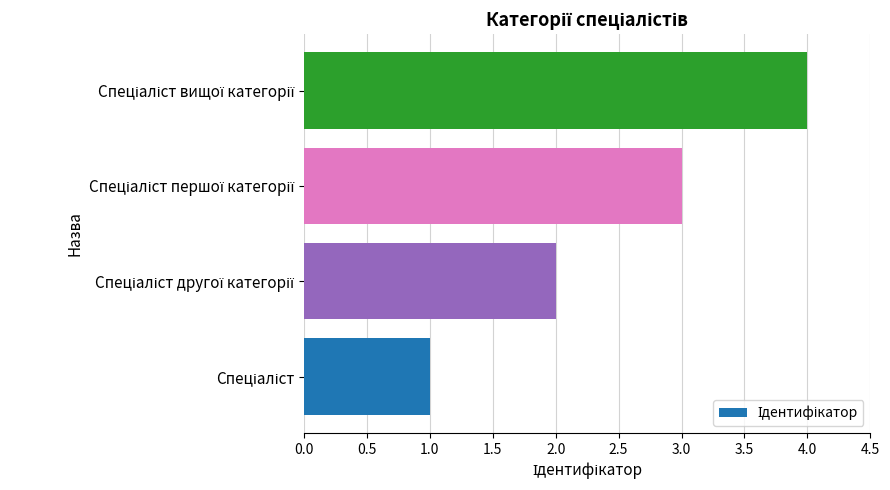

What is the difference between the maximum and minimum values?

3